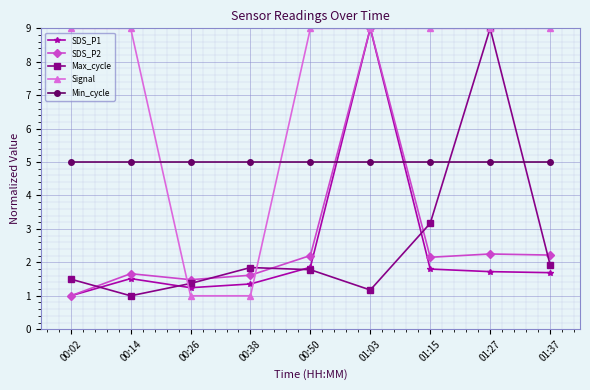

Which series changed the most between 01:27 and 01:37?

Max_cycle